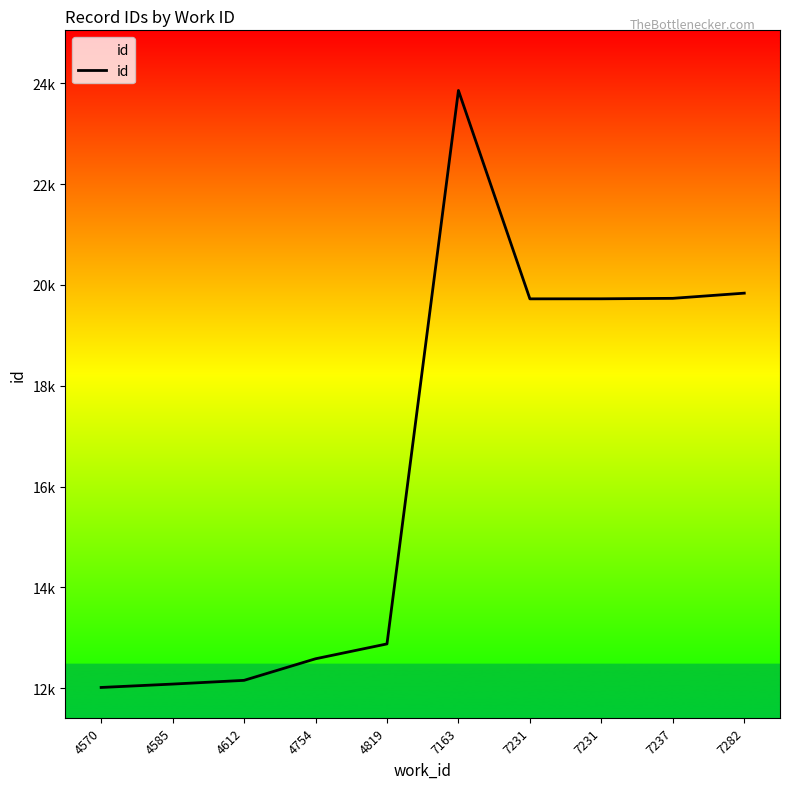

Which has a higher value, 4819 or 7231?

7231